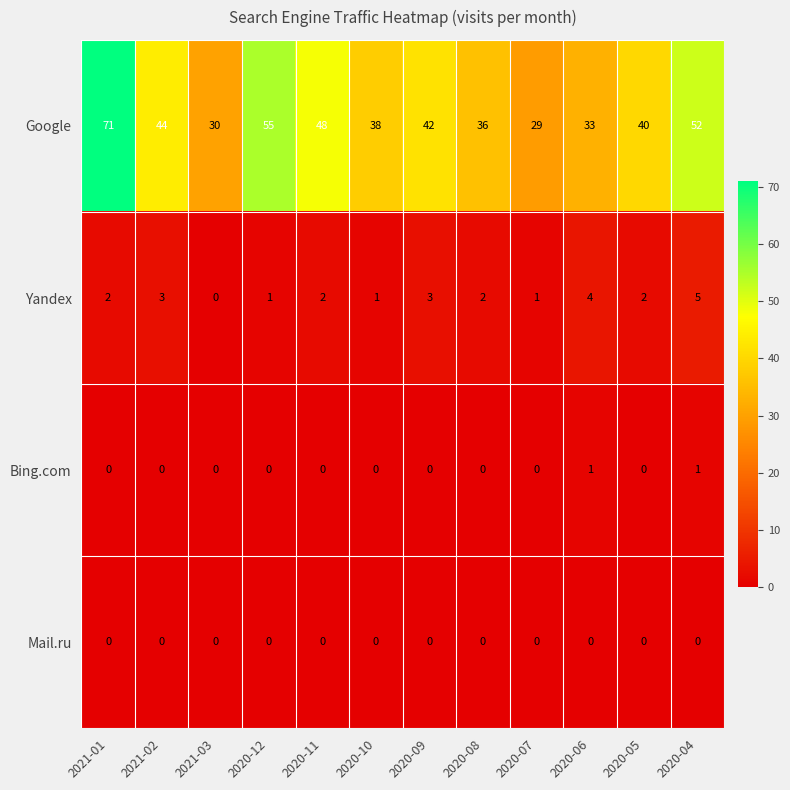

Which label corresponds to the largest value in the chart?

2021-01